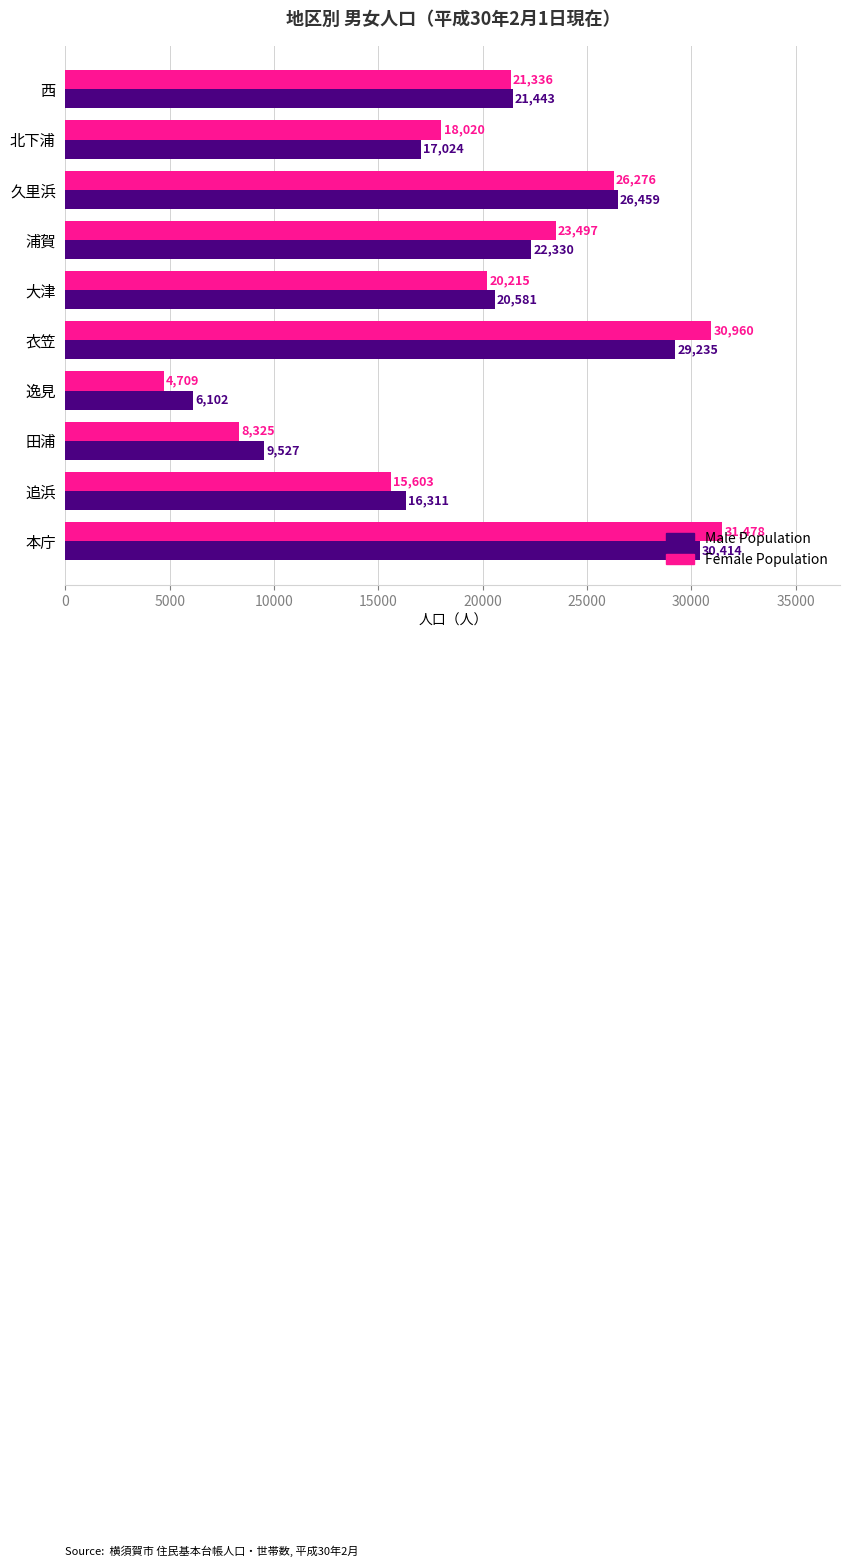

What is the sum of all Male Population values?

199426